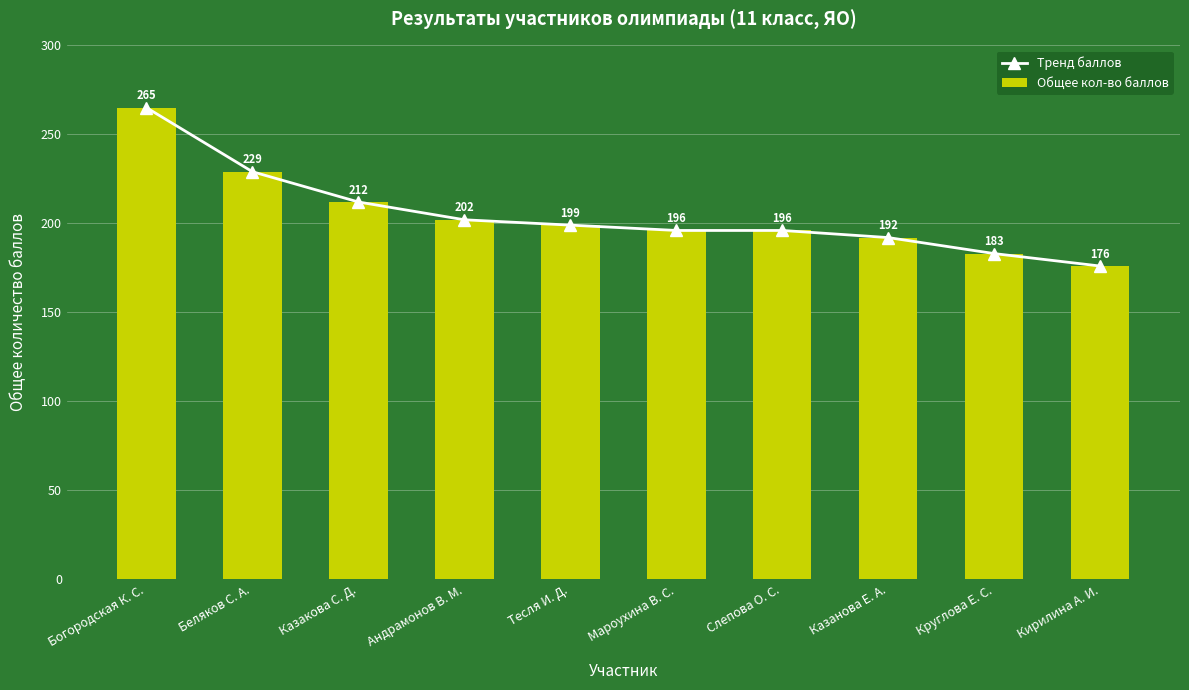

How many categories are shown in the chart?

10